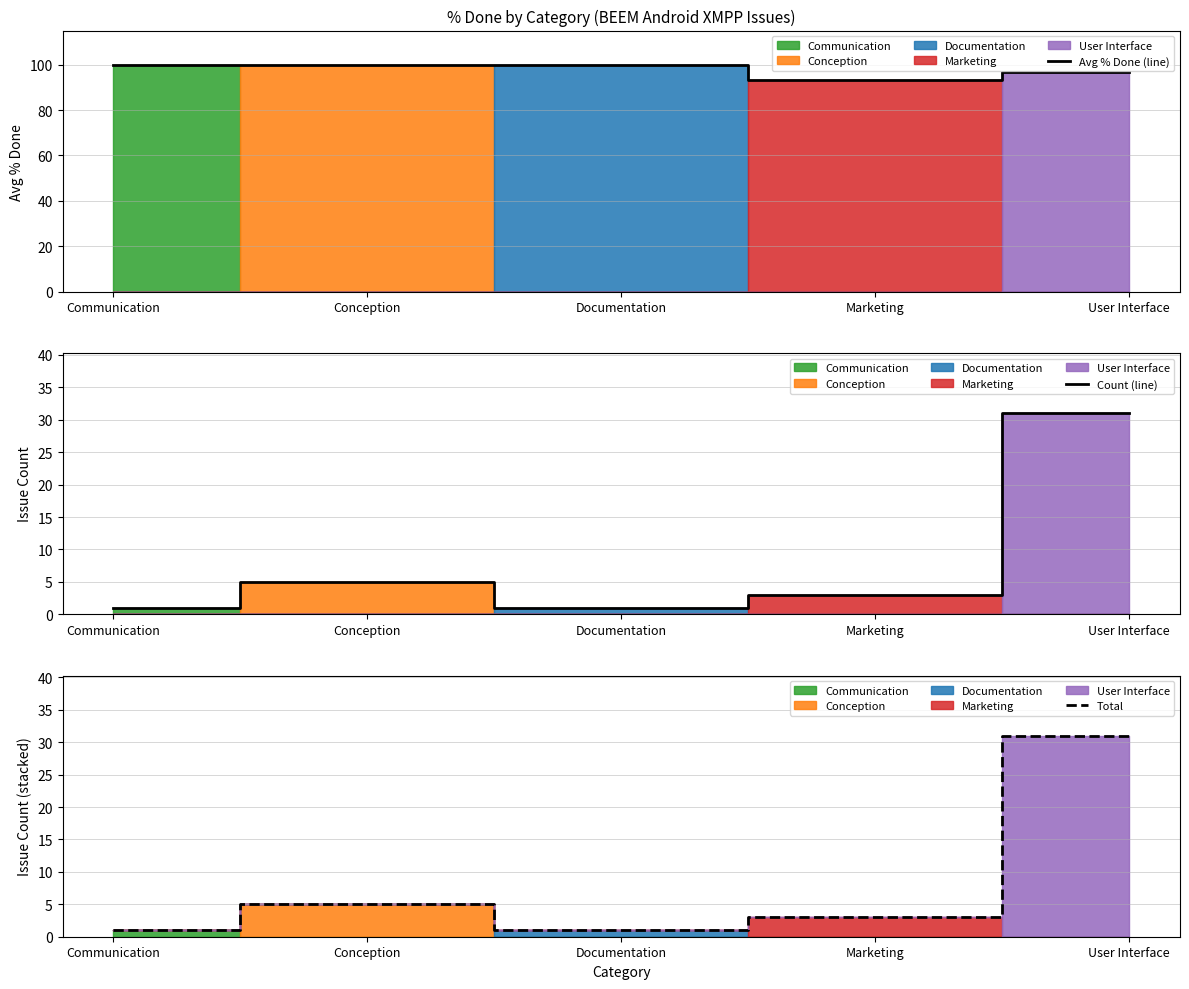

What is the sum of the Total values at Communication and Documentation?

2